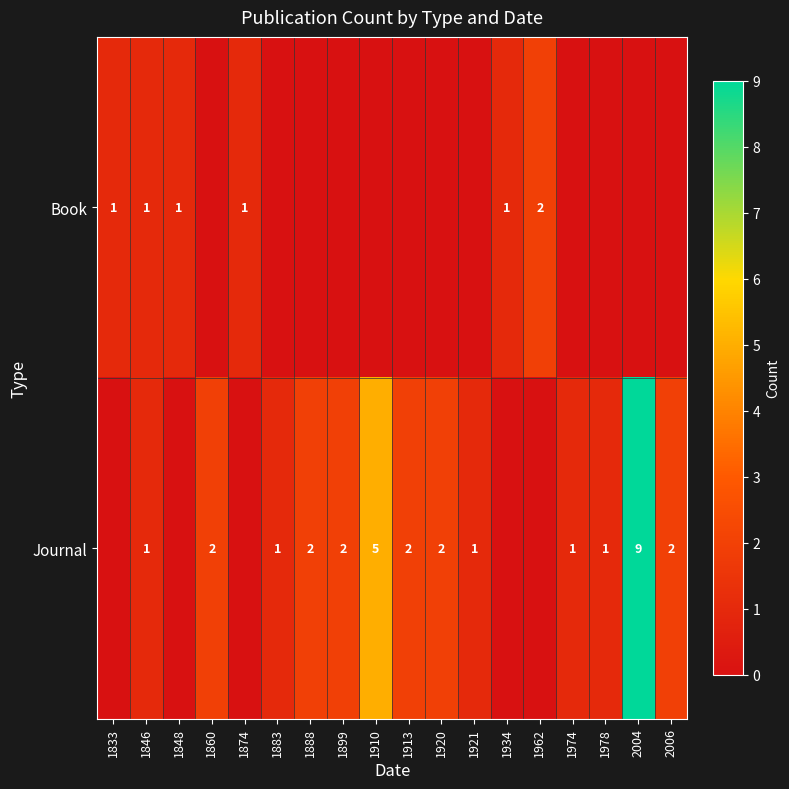

Is it true that Journal equals 1 at 1974?

True